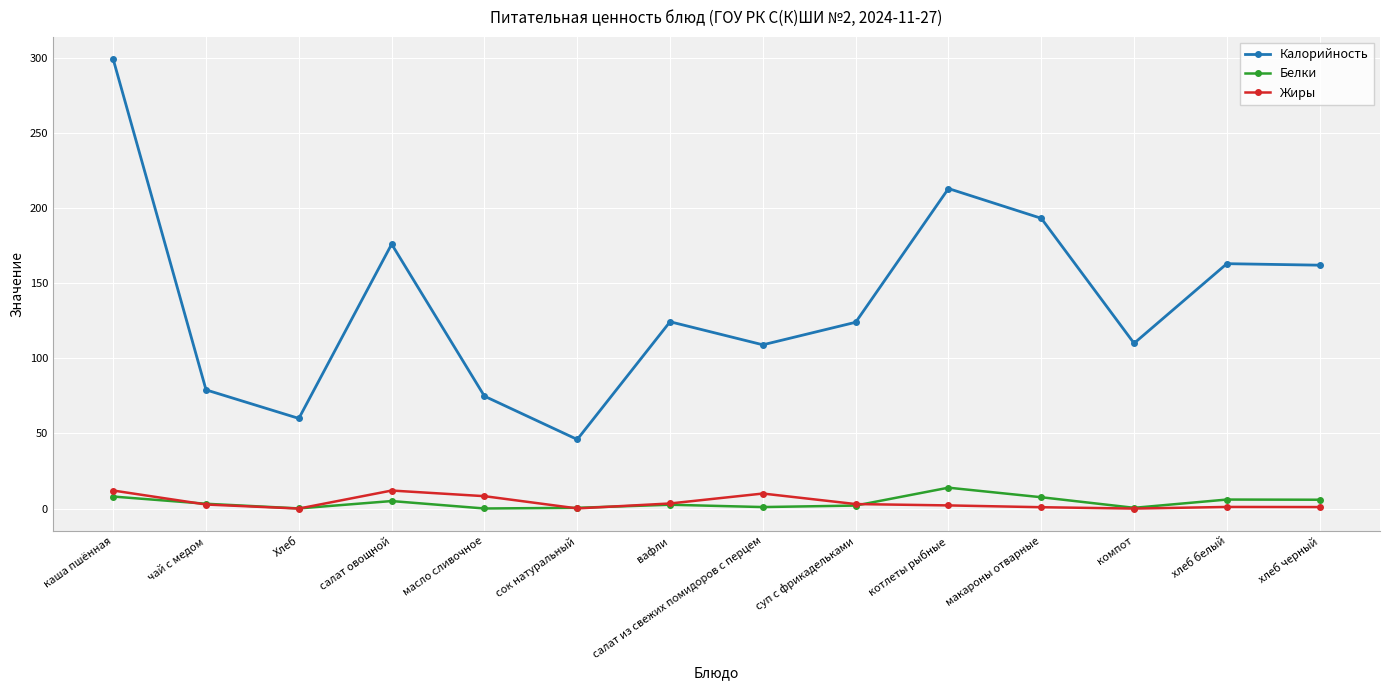

True or false: Белки and Жиры cross at least once.

True